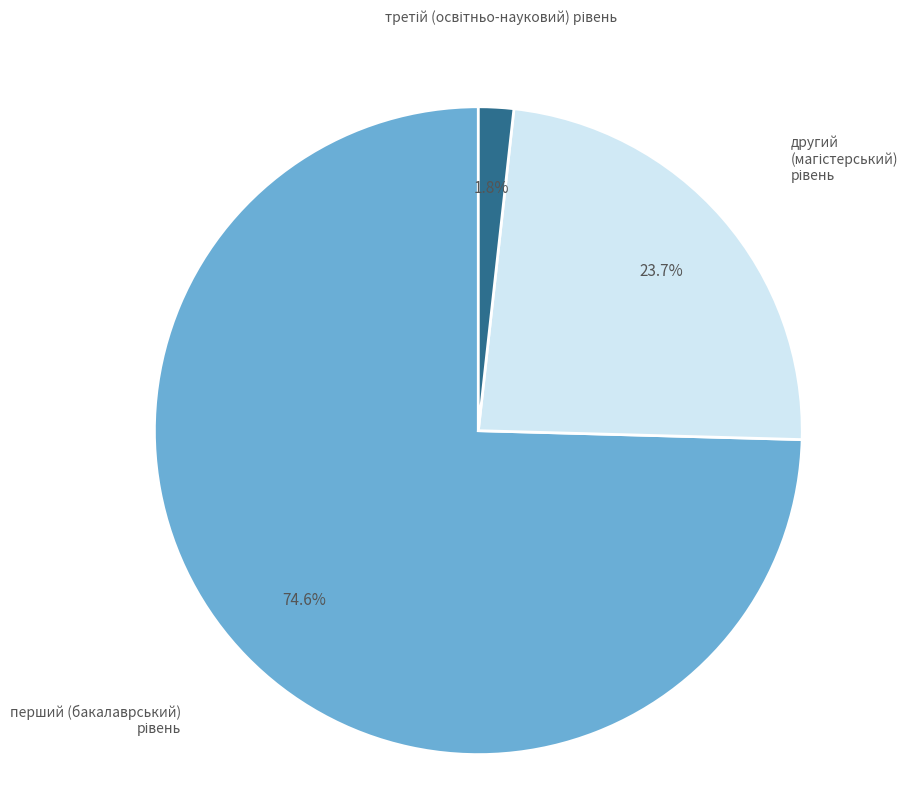

Does any single category account for the majority?

Yes